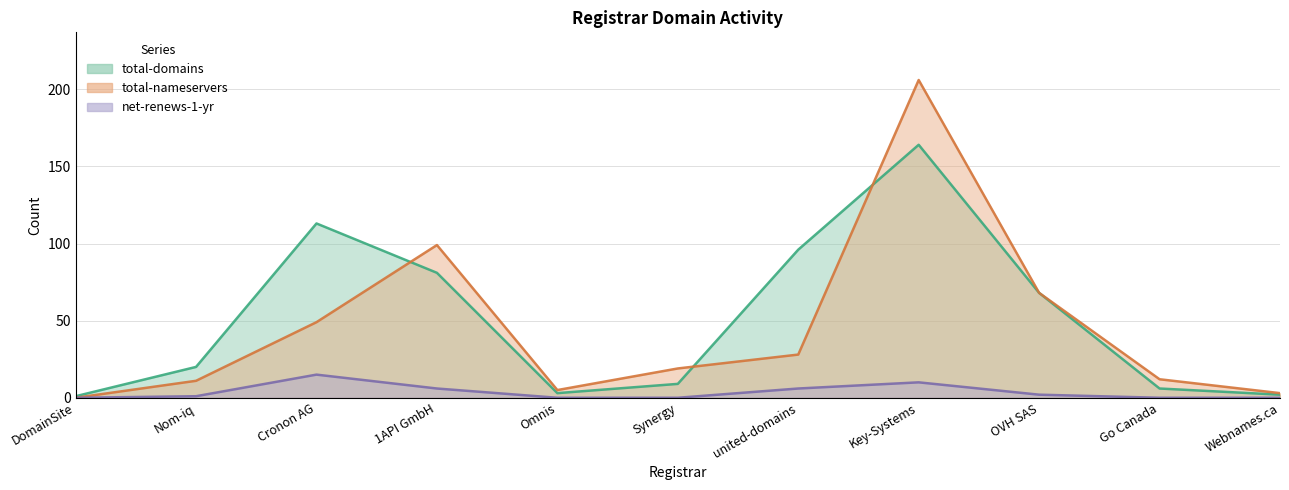

Which series has the largest total across all categories?

total-domains